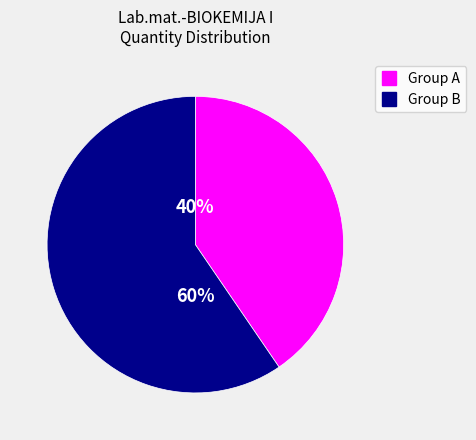

To the nearest percent, what is the average slice percentage?

50%